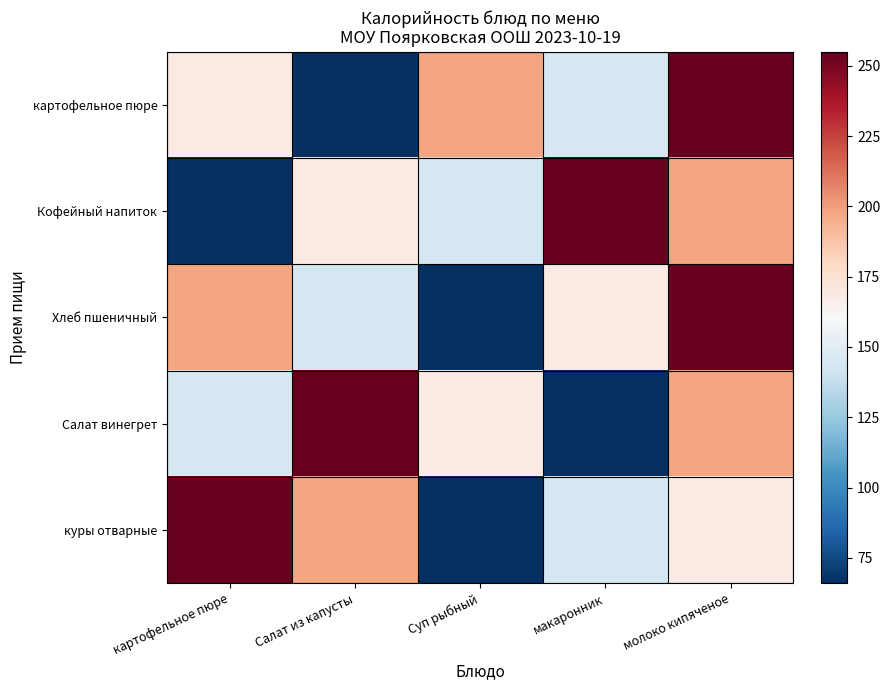

Reading right to left, transcribe all the data shown in this chart.

картофельное пюре: молоко кипяченое=255	макаронник=144	Суп рыбный=198	Салат из капусты=66	картофельное пюре=168
Кофейный напиток: молоко кипяченое=198	макаронник=255	Суп рыбный=144	Салат из капусты=168	картофельное пюре=66
Хлеб пшеничный: молоко кипяченое=255	макаронник=168	Суп рыбный=66	Салат из капусты=144	картофельное пюре=198
Салат винегрет: молоко кипяченое=198	макаронник=66	Суп рыбный=168	Салат из капусты=255	картофельное пюре=144
куры отварные: молоко кипяченое=168	макаронник=144	Суп рыбный=66	Салат из капусты=198	картофельное пюре=255